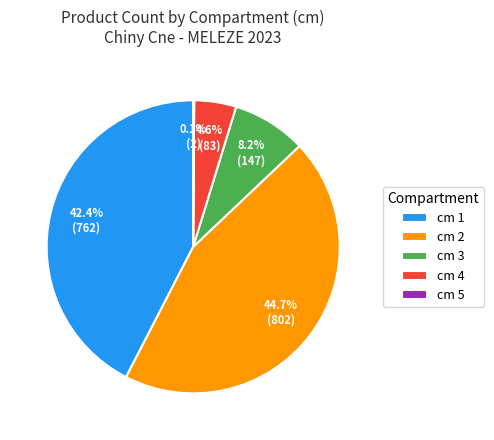

What is the total percentage of cm 4 and cm 2?

49.3%